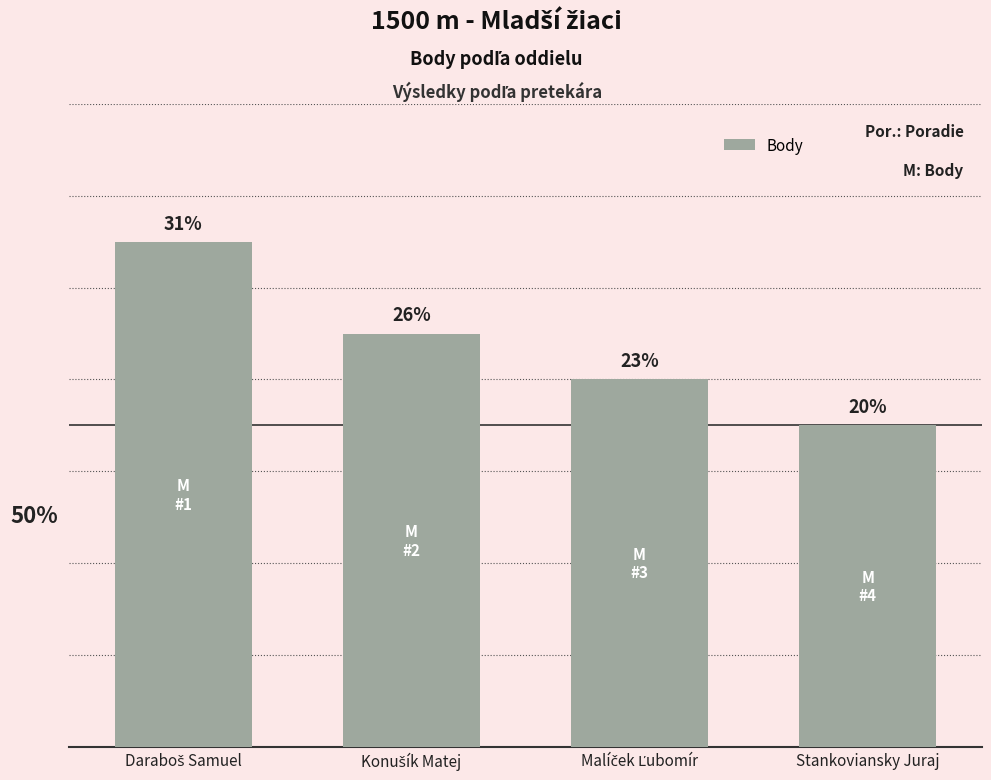

The value at Malíček Ľubomír is 14. True or false?

False